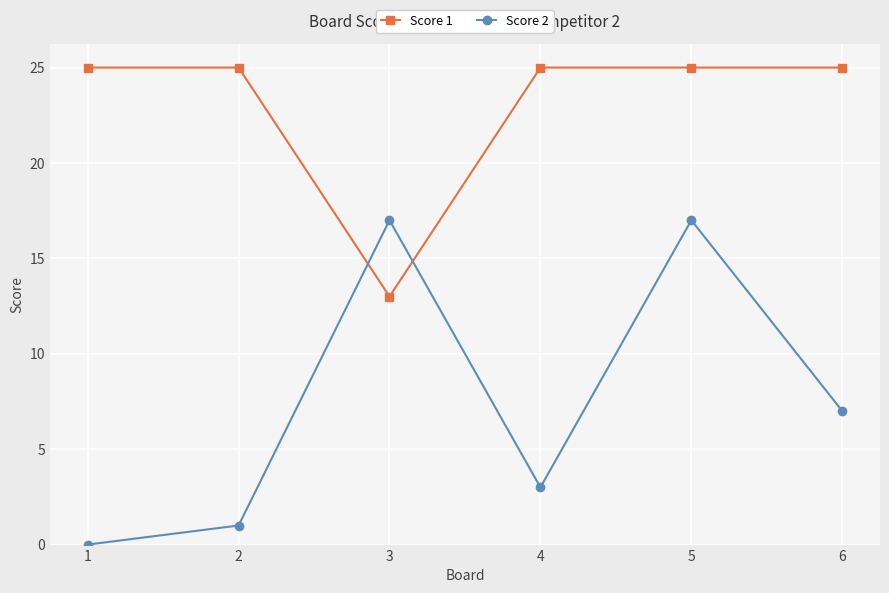

Reading left to right, extract all data points from this chart.

Score 1: 1=25	2=25	3=13	4=25	5=25	6=25
Score 2: 1=0	2=1	3=17	4=3	5=17	6=7